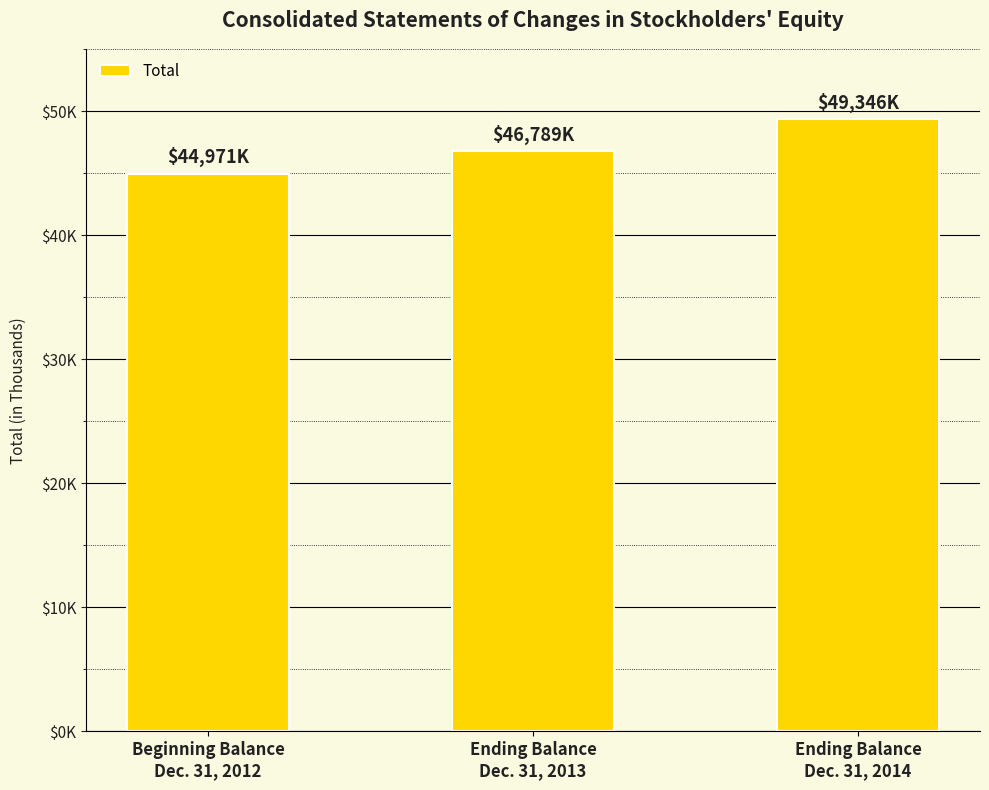

List the labels in order of value, smallest first.

Beginning Balance
Dec. 31, 2012, Ending Balance
Dec. 31, 2013, Ending Balance
Dec. 31, 2014